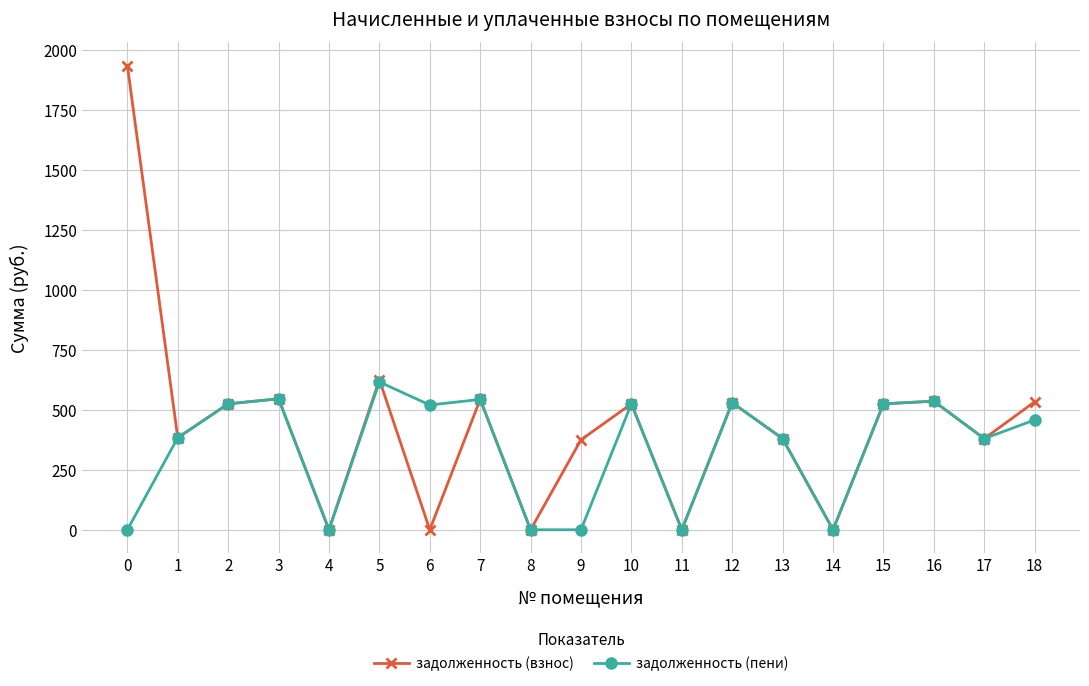

Where is the first local maximum for задолженность (пени)?

3